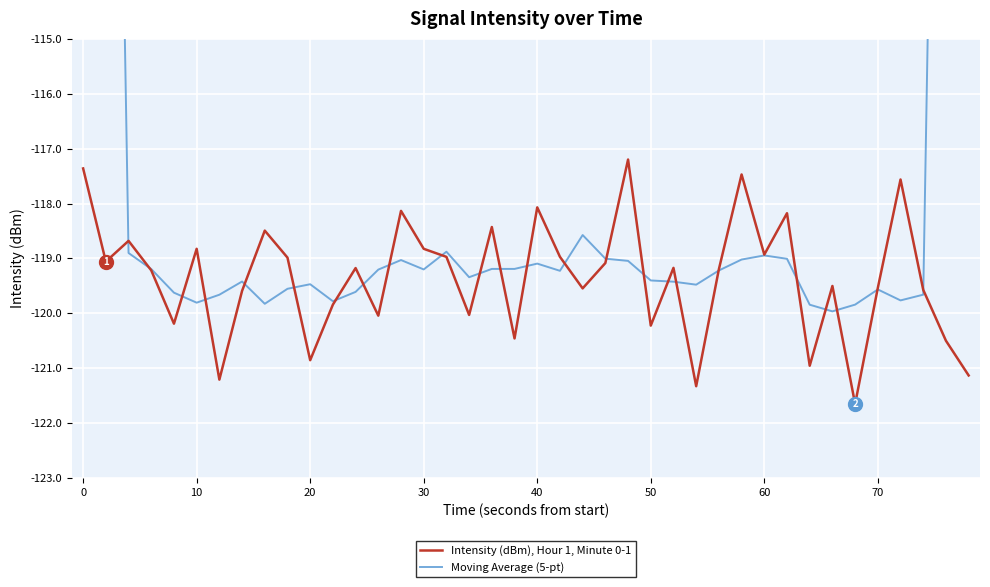

What is the minimum value for Intensity (dBm), Hour 1, Minute 0-1?

-121.7